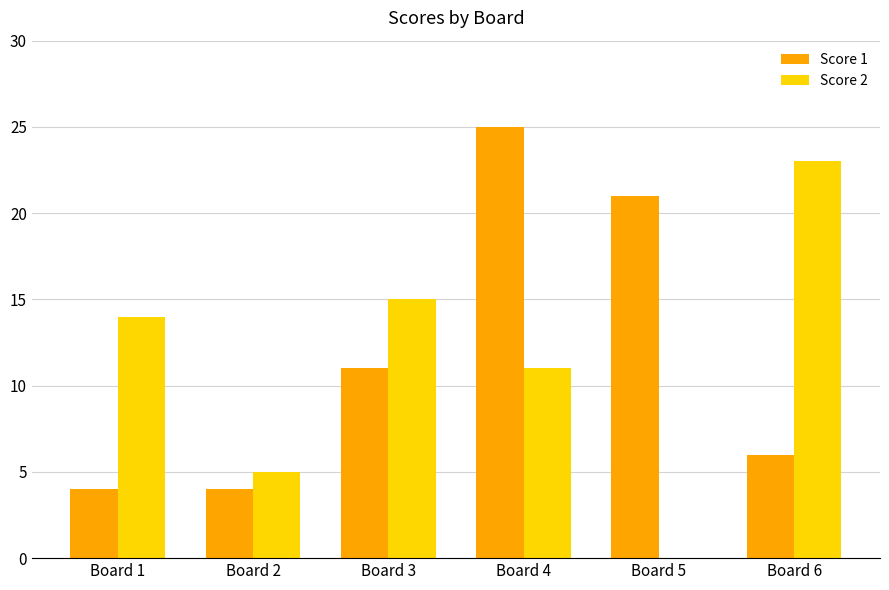

The value of Score 1 at Board 3 is 19. True or false?

False